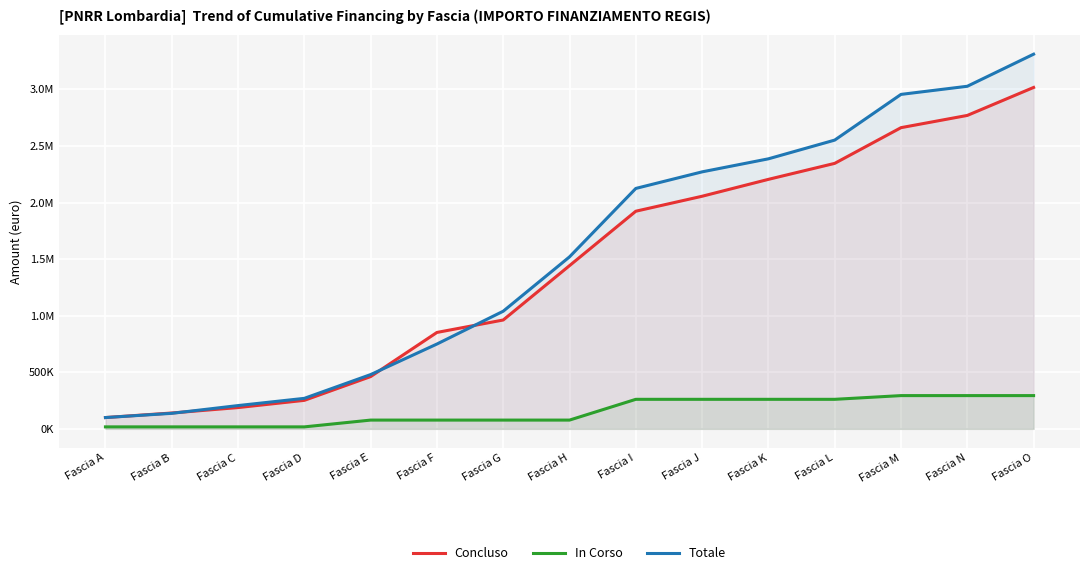

How many data points in In Corso are less than 77625?

4